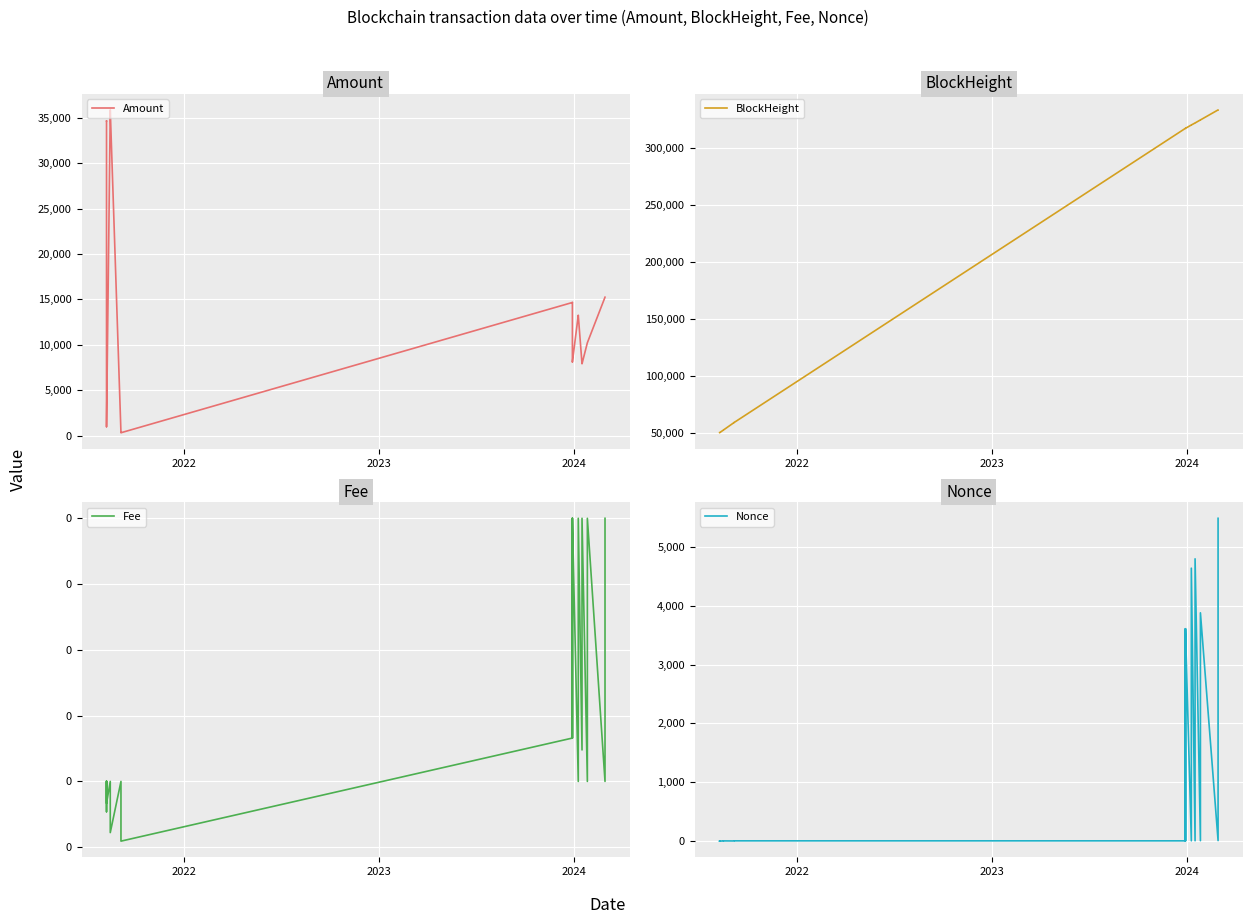

Which series has the largest range (max minus min)?

BlockHeight